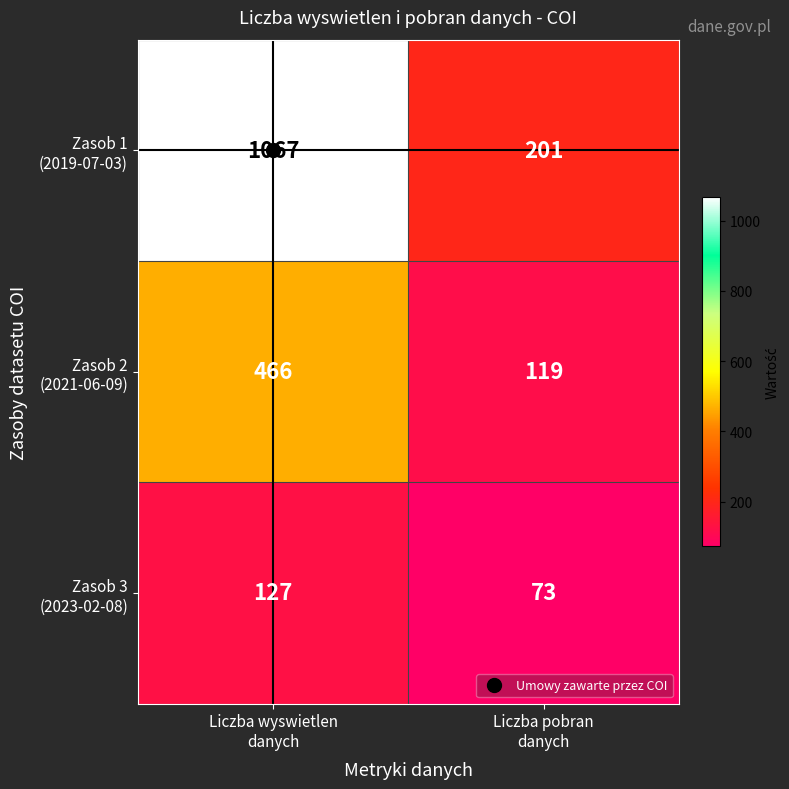

What is the greatest value displayed?

1067